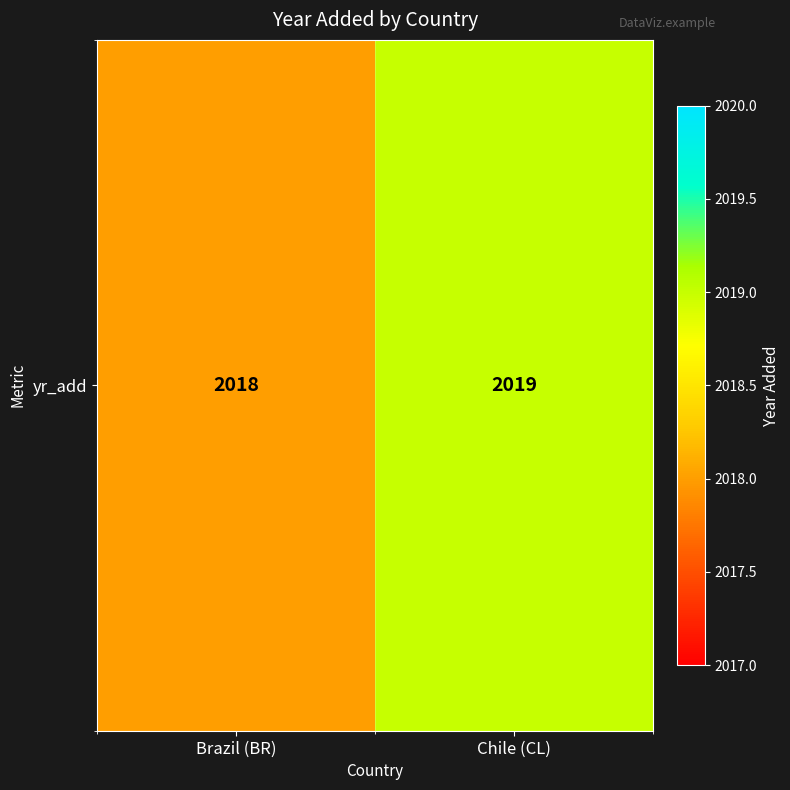

How many values are below 2019?

1